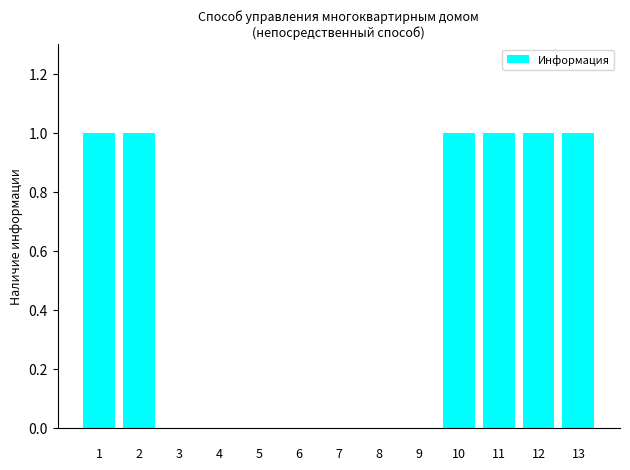

Reading right to left, what are all the values shown in this chart?

1	1	1	1	0	0	0	0	0	0	0	1	1